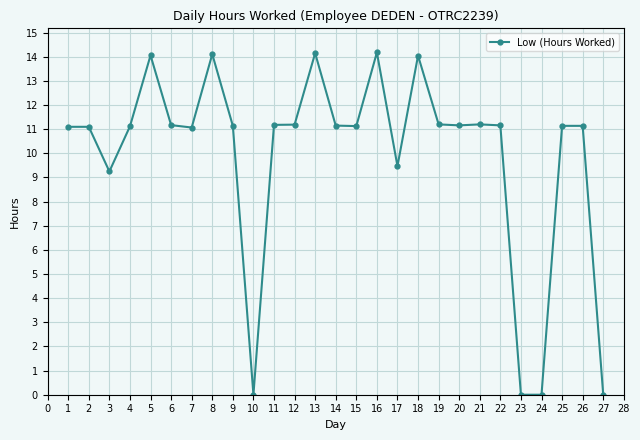

What is the difference between the maximum and minimum values?

14.2